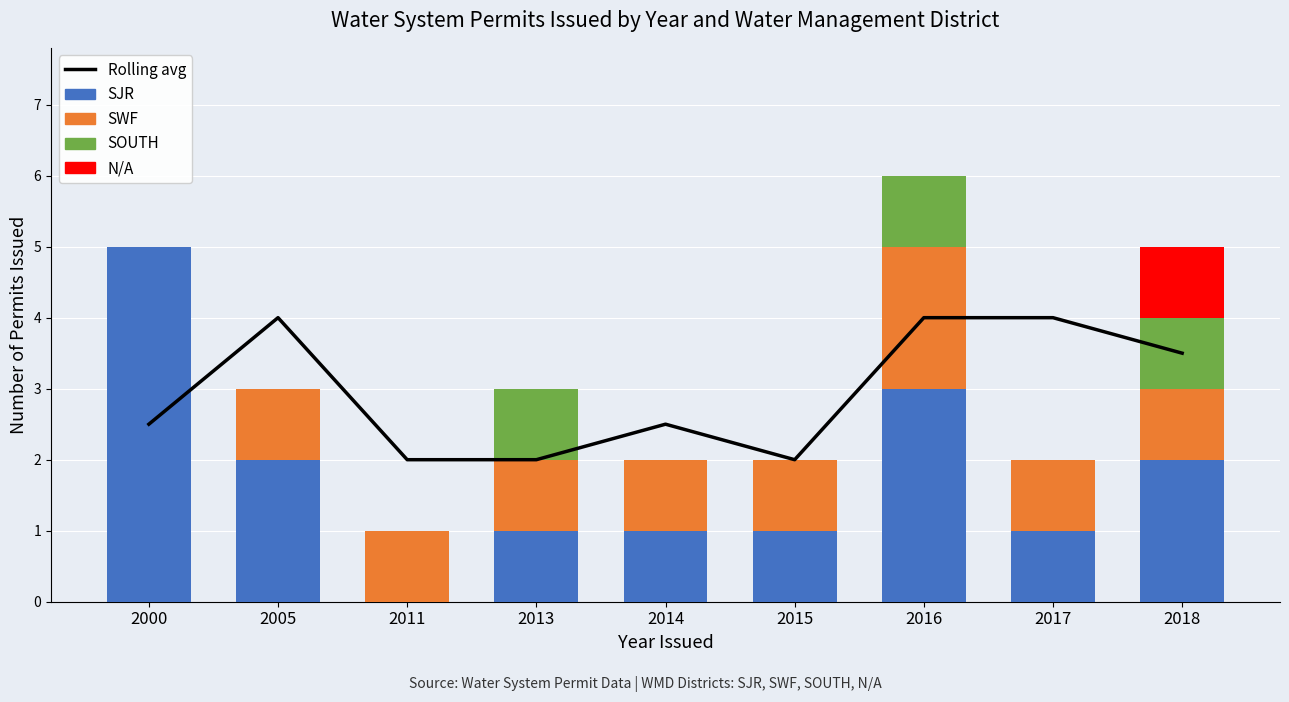

Rank the categories by SWF value from highest to lowest.

2016, 2005, 2011, 2013, 2014, 2015, 2017, 2018, 2000